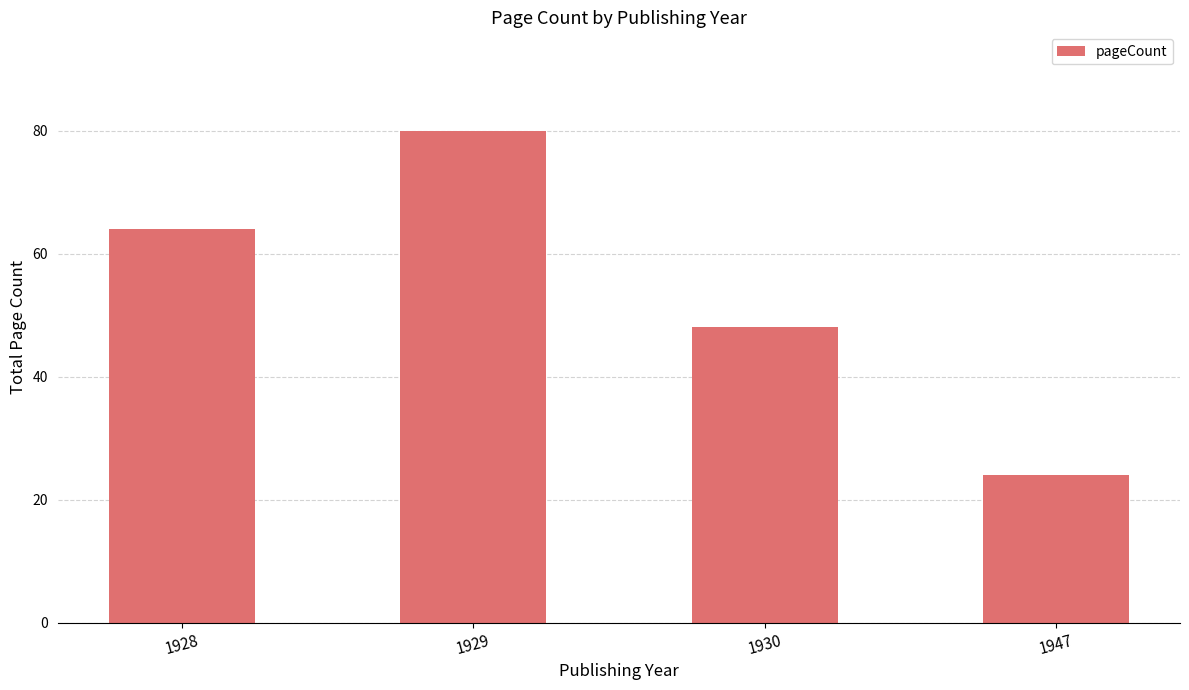

List the labels in order of value, smallest first.

1947, 1930, 1928, 1929